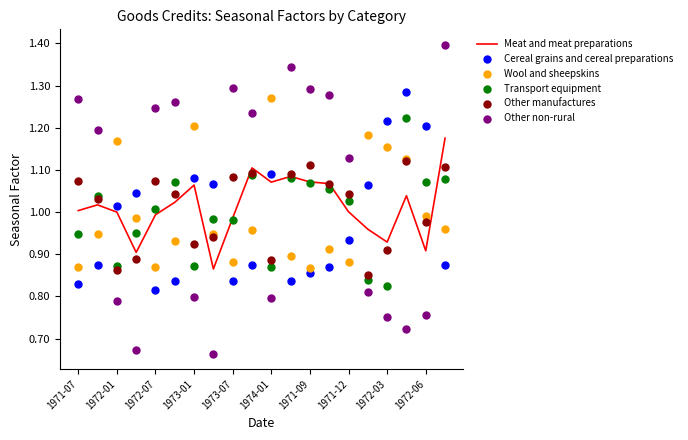

Which series has the largest total across all categories?

Other non-rural